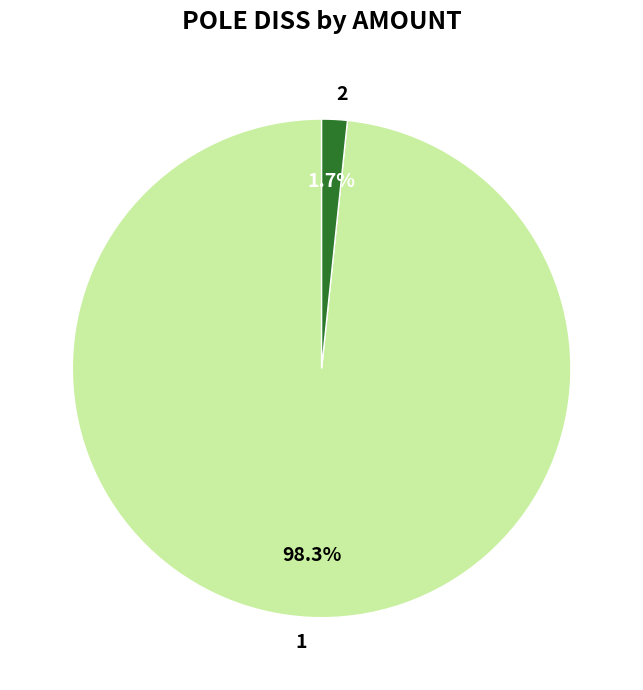

How many slices are in this pie chart?

2